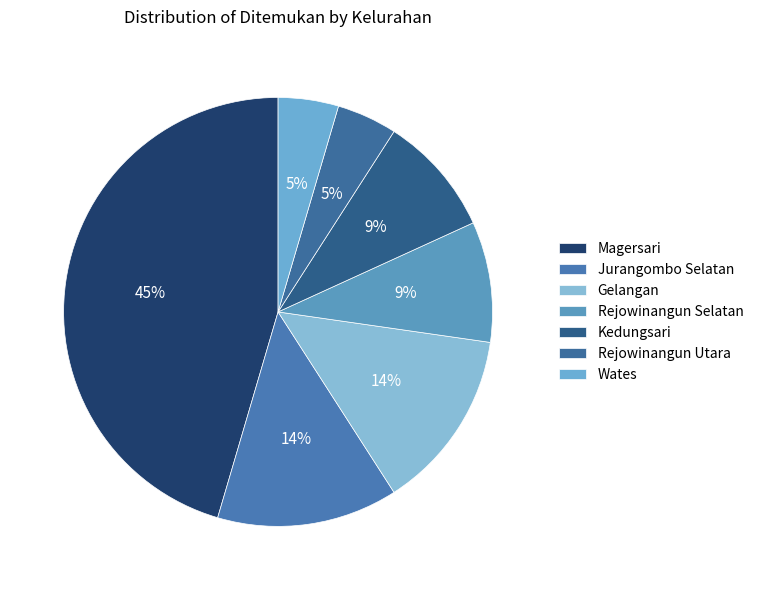

To the nearest percent, what is the average slice percentage?

14%